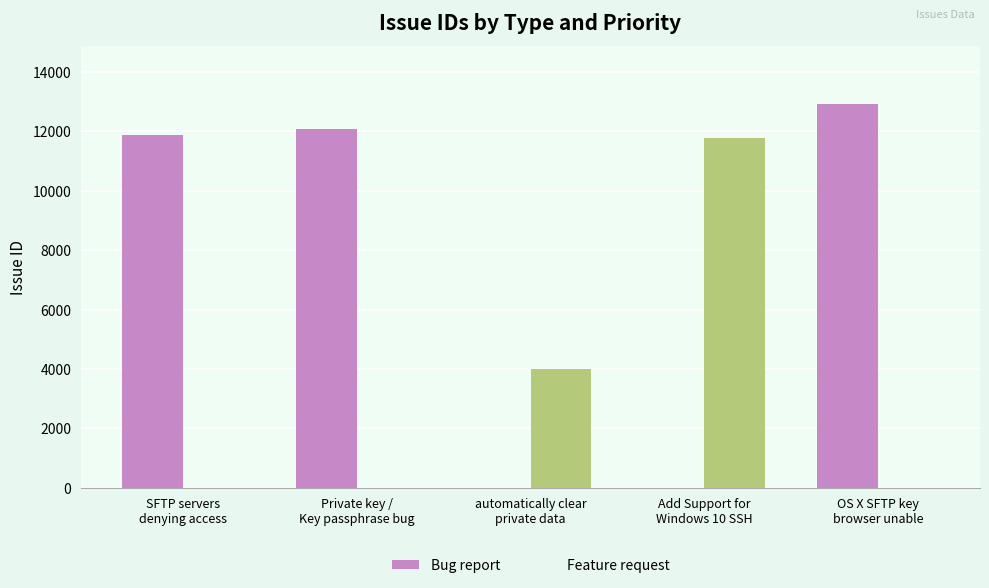

How many bars are there in each group?

2